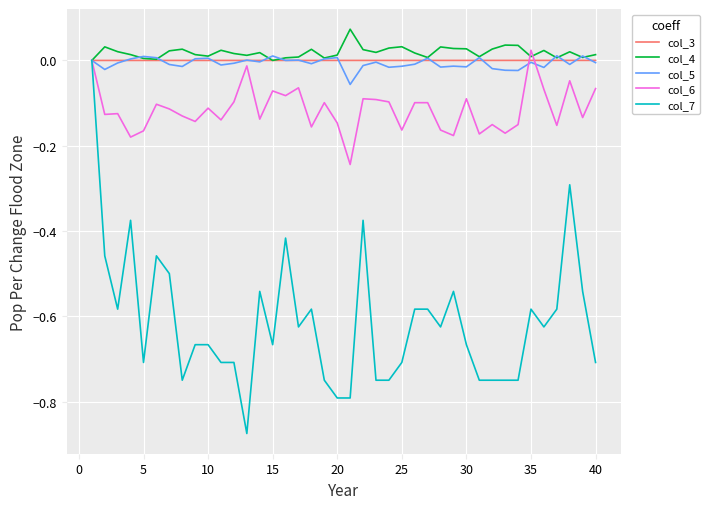

Which series has the largest range (max minus min)?

col_7